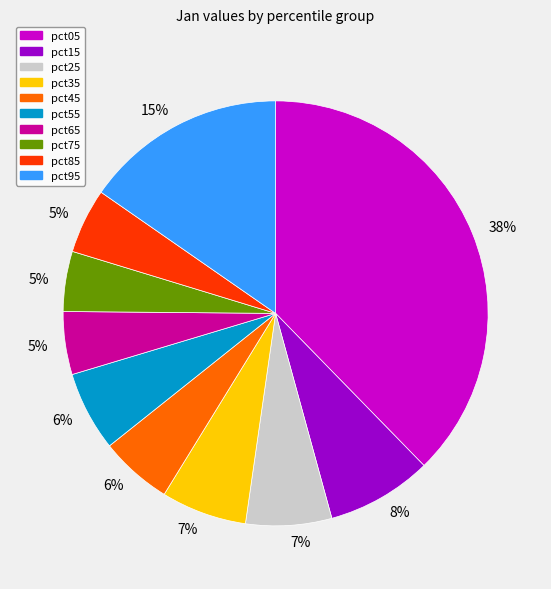

How many segments does this pie chart have?

10